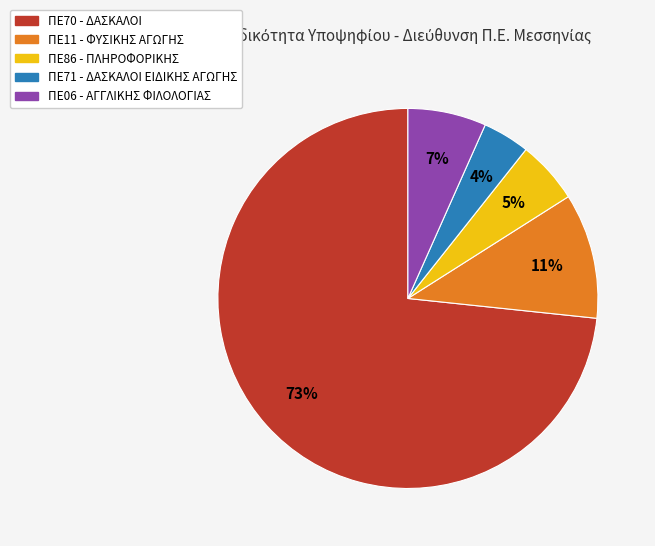

True or false: ΠΕ11 - ΦΥΣΙΚΗΣ ΑΓΩΓΗΣ accounts for 11% of the total.

True